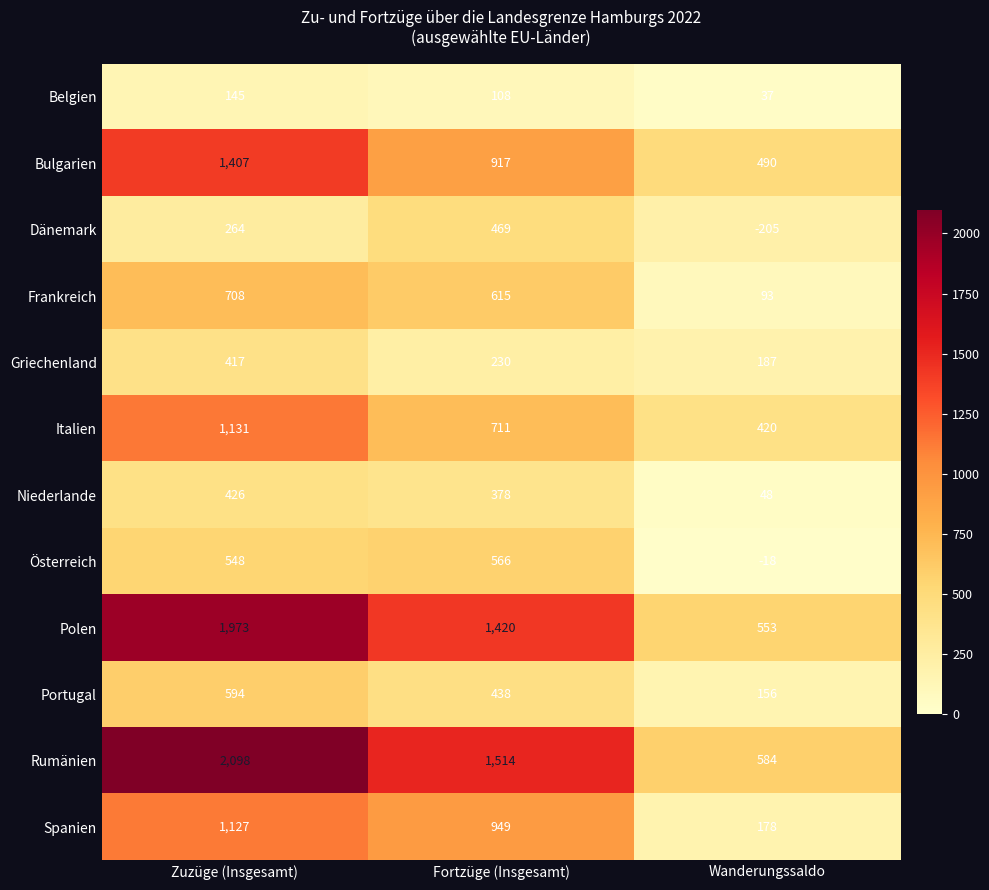

What is the minimum value shown in the chart?

-205